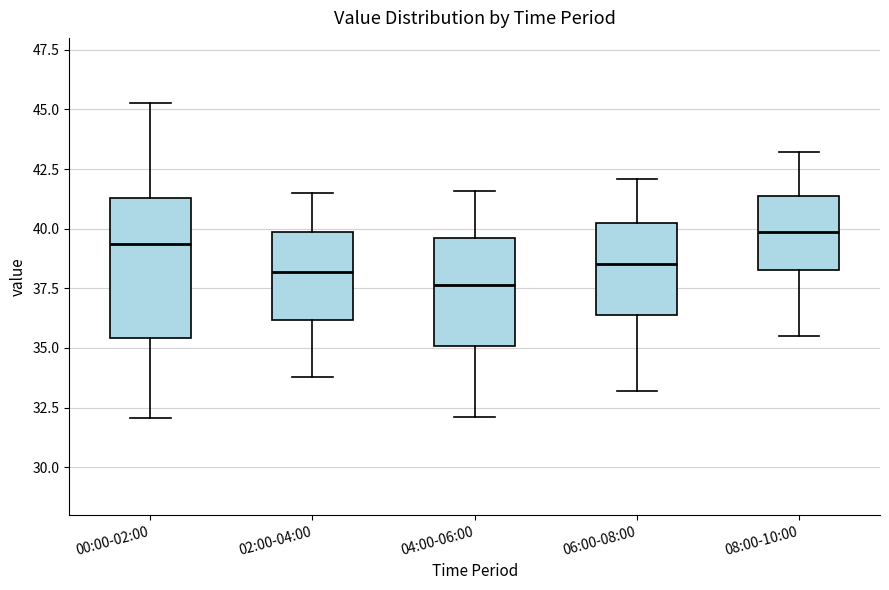

Reading left to right, read every box against the y-axis: the position of its median line, the range the box covers, and the ends of its whiskers. The values are not printed on the chart, so give them approximately, as read against the axis.

00:00-02:00: median 39.5, box 35.5 to 41.5, whiskers 32.0 to 45.5
02:00-04:00: median 38.0, box 36.0 to 40.0, whiskers 34.0 to 41.5
04:00-06:00: median 37.5, box 35.0 to 39.5, whiskers 32.0 to 41.5
06:00-08:00: median 38.5, box 36.5 to 40.0, whiskers 33.0 to 42.0
08:00-10:00: median 40.0, box 38.5 to 41.5, whiskers 35.5 to 43.0